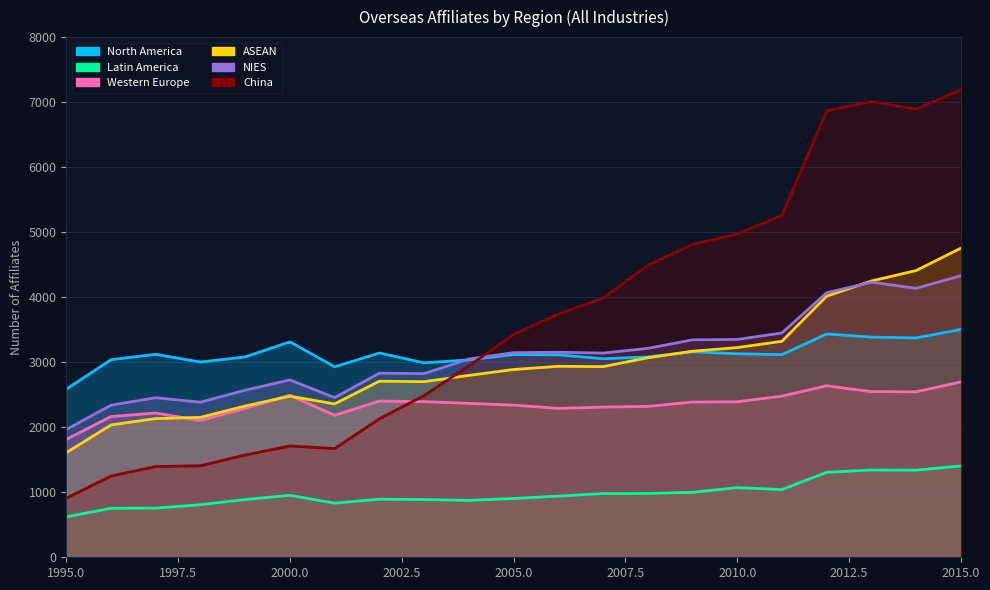

Where do NIES and North America first cross each other?

2003 and 2004